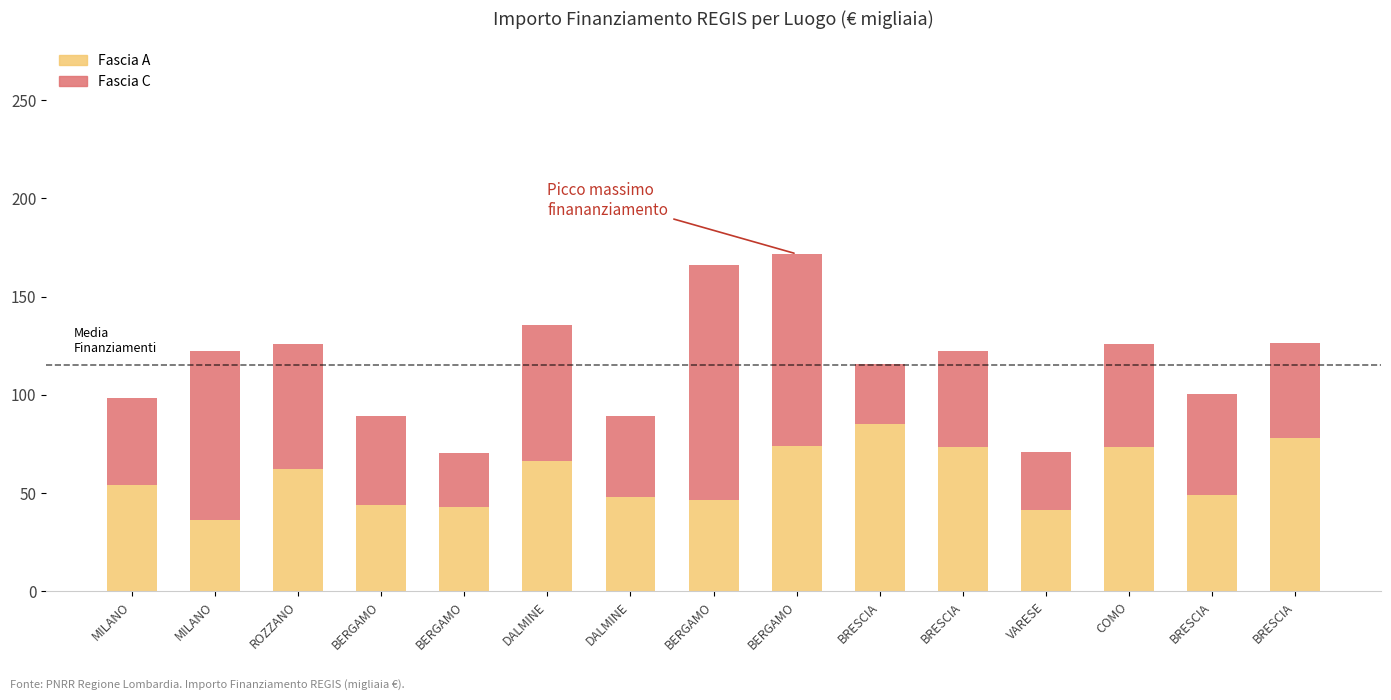

At which label is Fascia A closest to 60?

ROZZANO